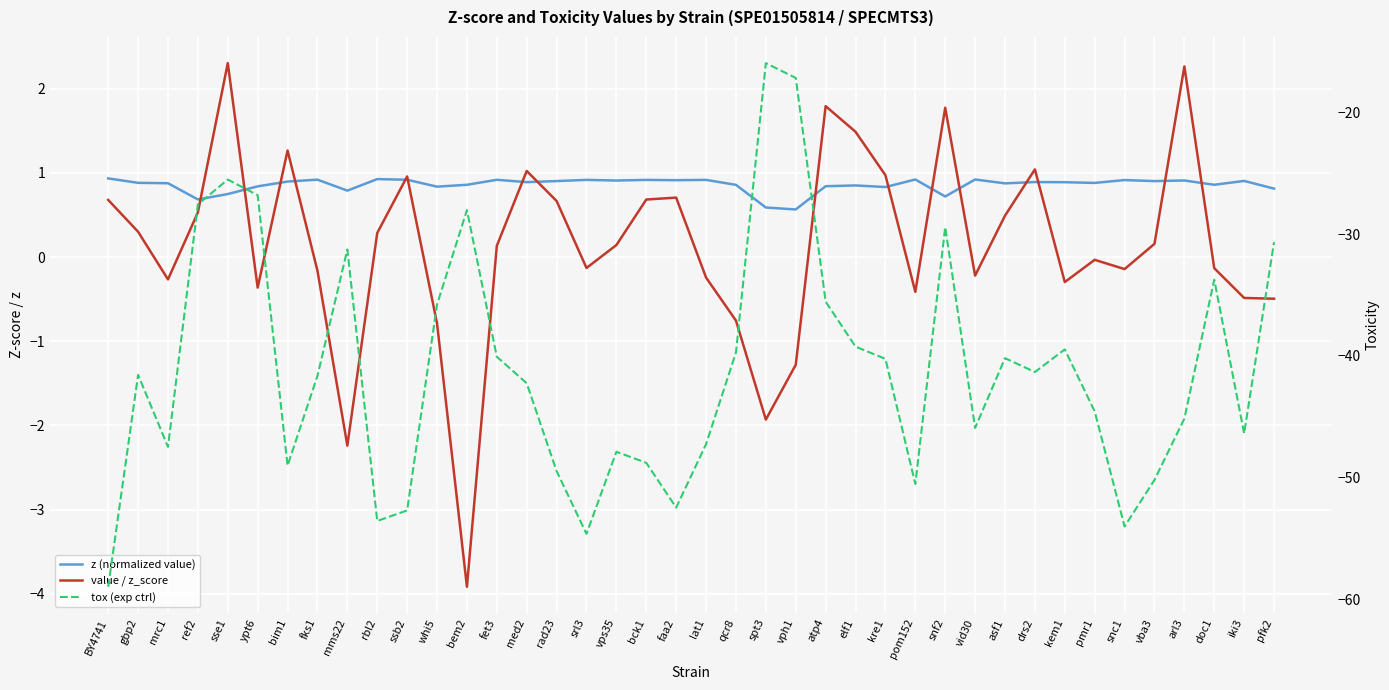

What is the average value of the z (normalized value) series?

0.9